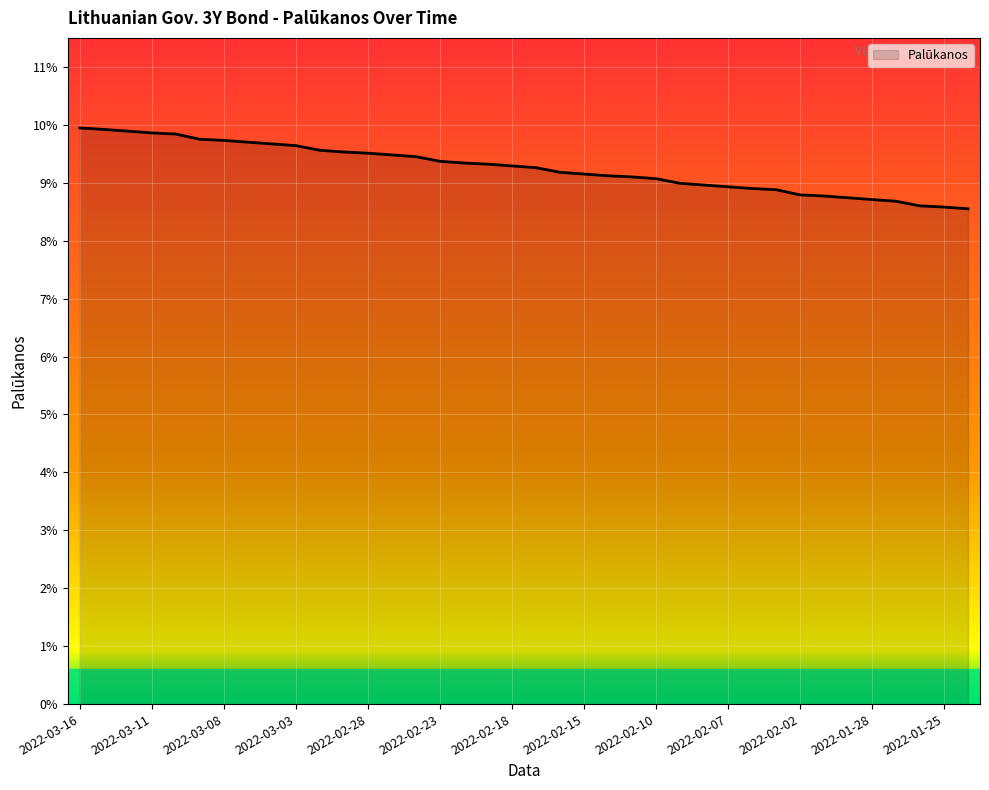

Does the chart display data point markers on the line(s)?

No